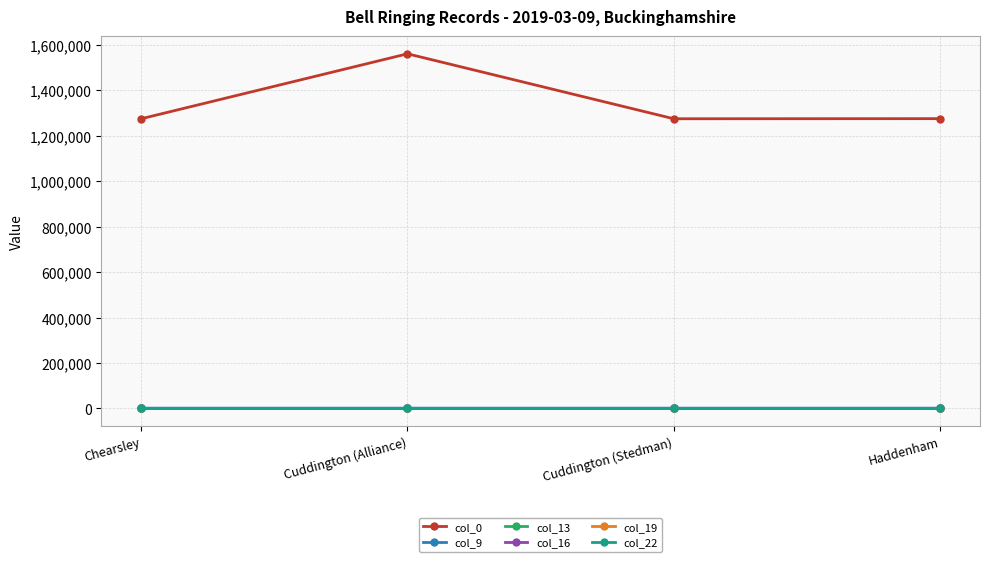

What is the label of the 1st point from the left?

Chearsley